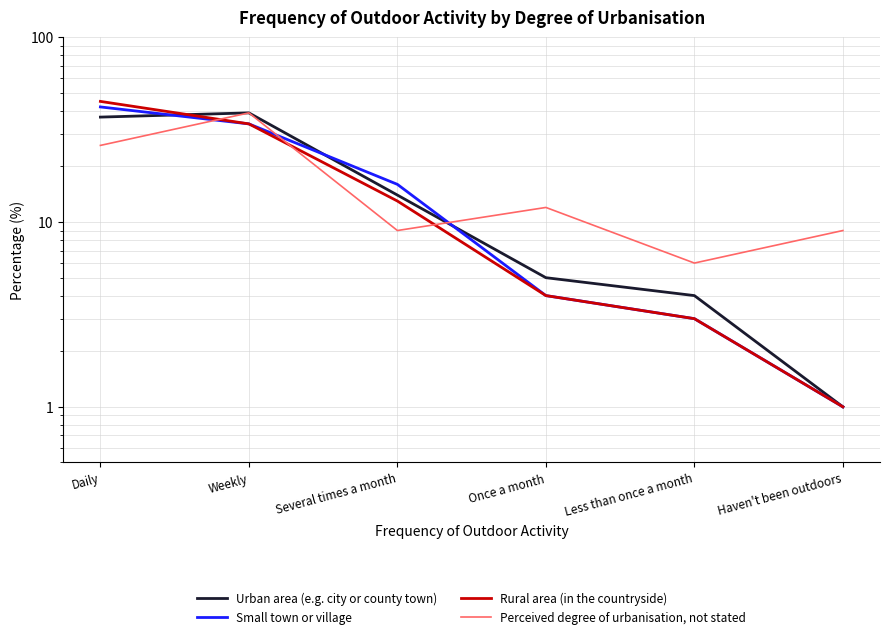

At which label does Small town or village first exceed 16?

Daily